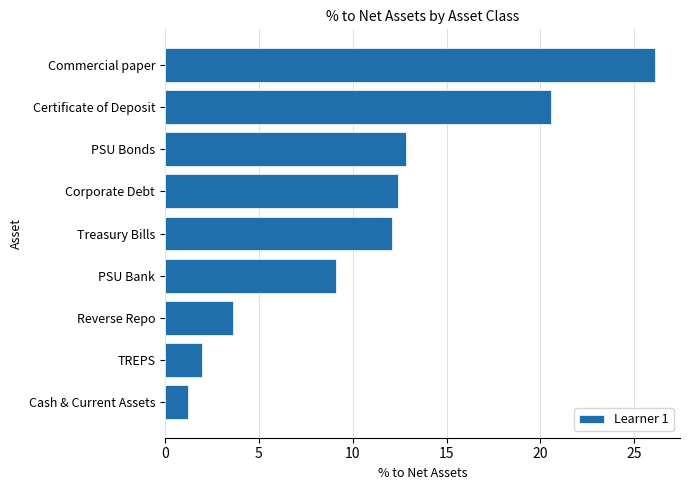

What is the difference between the second highest and minimum values?

19.3